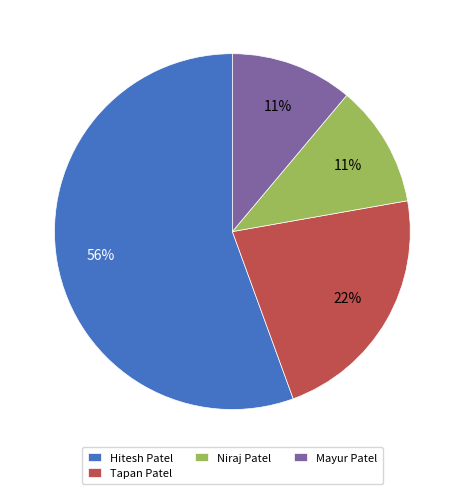

To the nearest percent, what portion does Niraj Patel represent?

11%